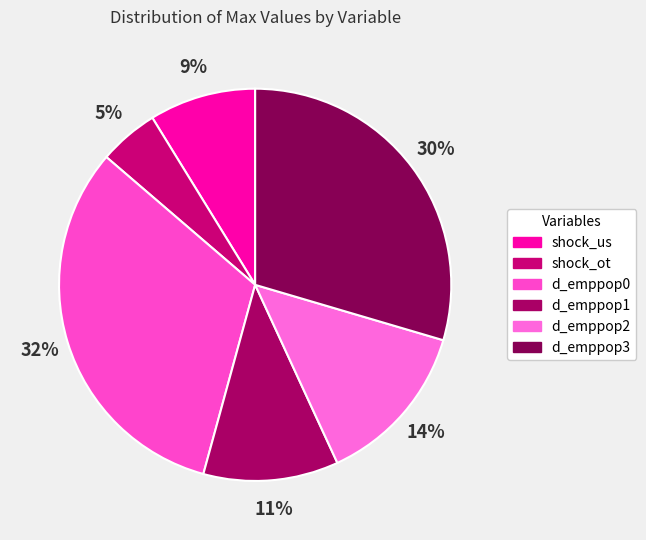

Is it true that d_emppop2 is 14% of the pie?

True